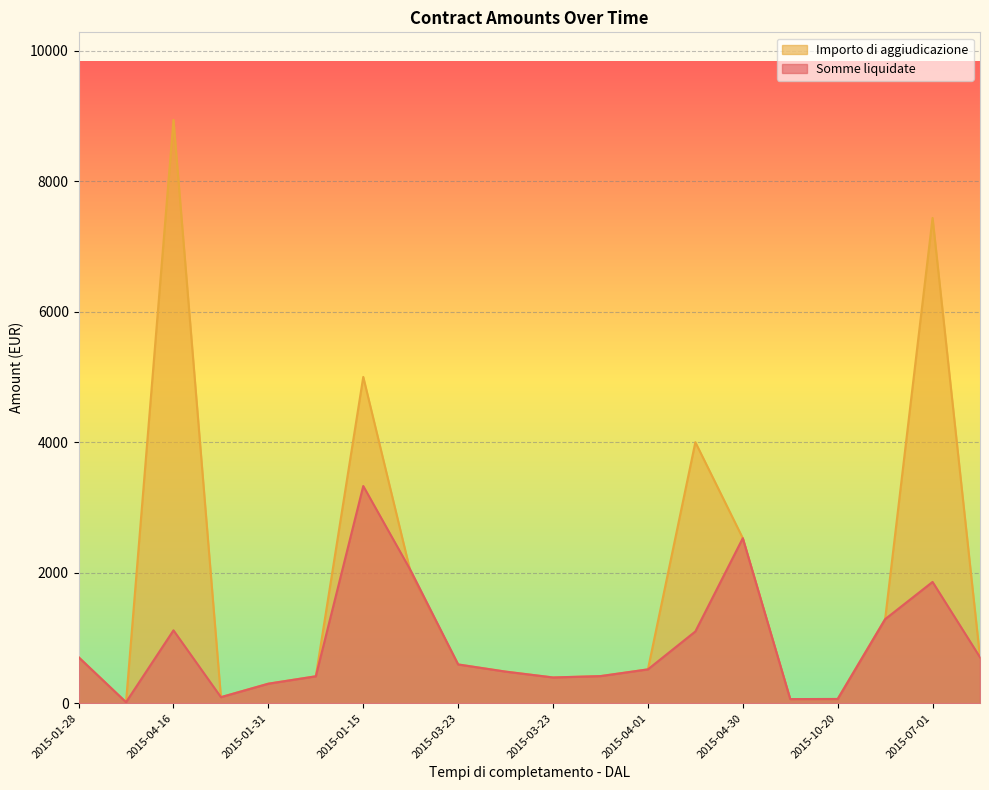

Does the chart display data point markers on the line(s)?

No